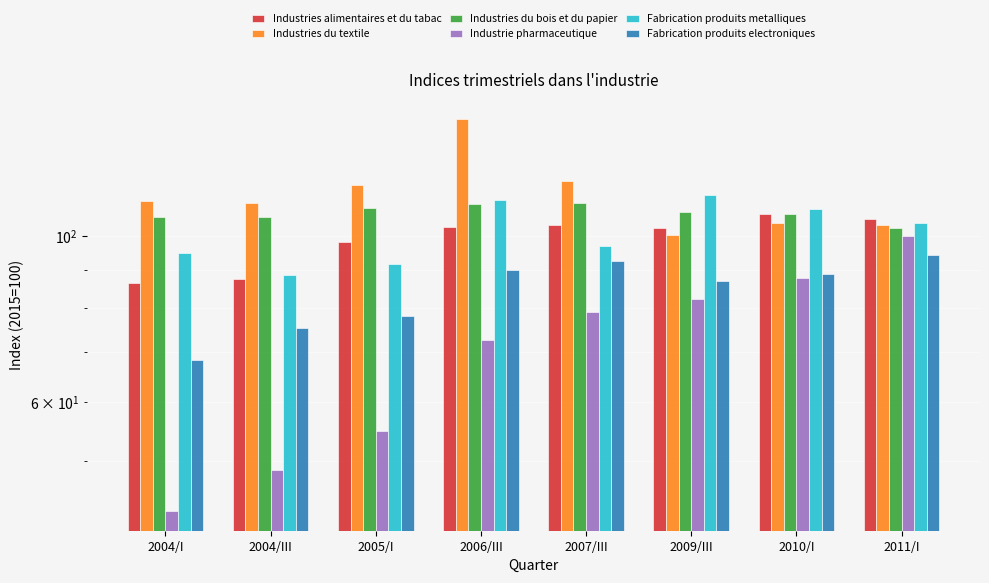

What is the average value of the Fabrication produits metalliques series?

101.3